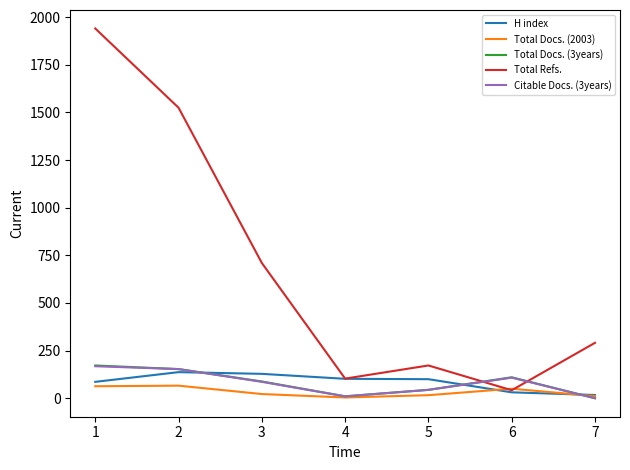

Between 3 and 5, which series saw the biggest shift?

Total Refs.